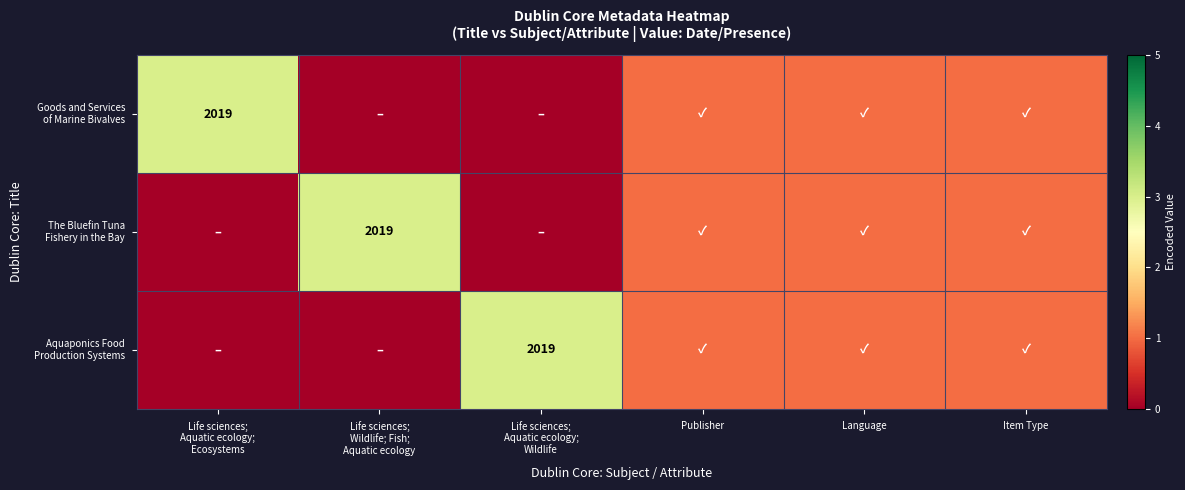

What is the total value across all series at Life sciences;
Aquatic ecology;
Wildlife?

3